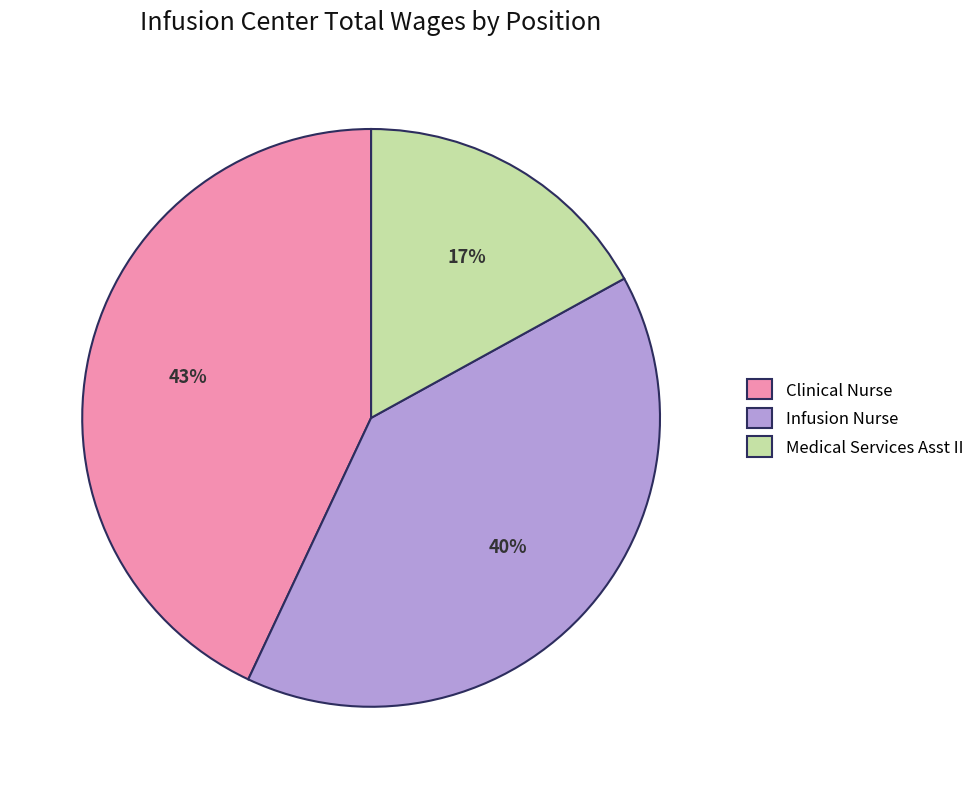

Does any single category account for the majority?

No